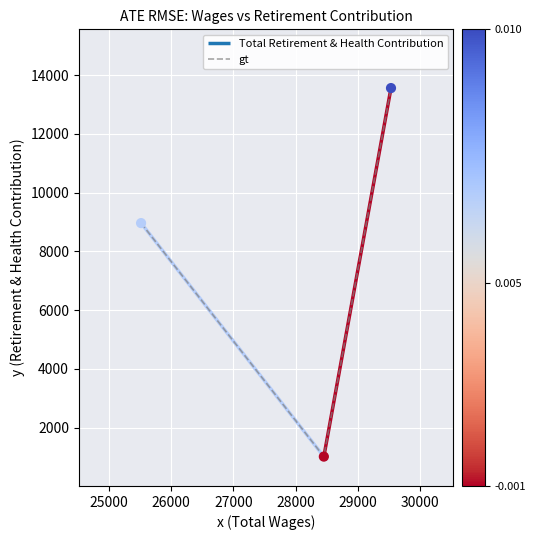

What is the maximum value for gt?

13558